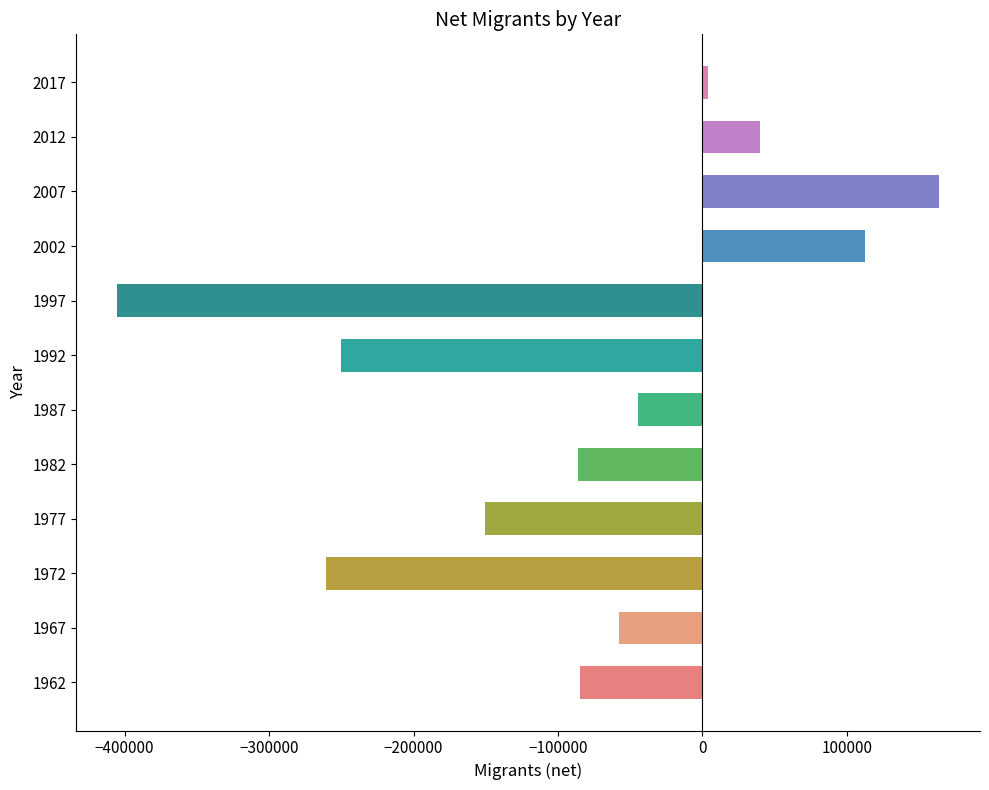

Is it true that the value at 2012 is 40000?

True